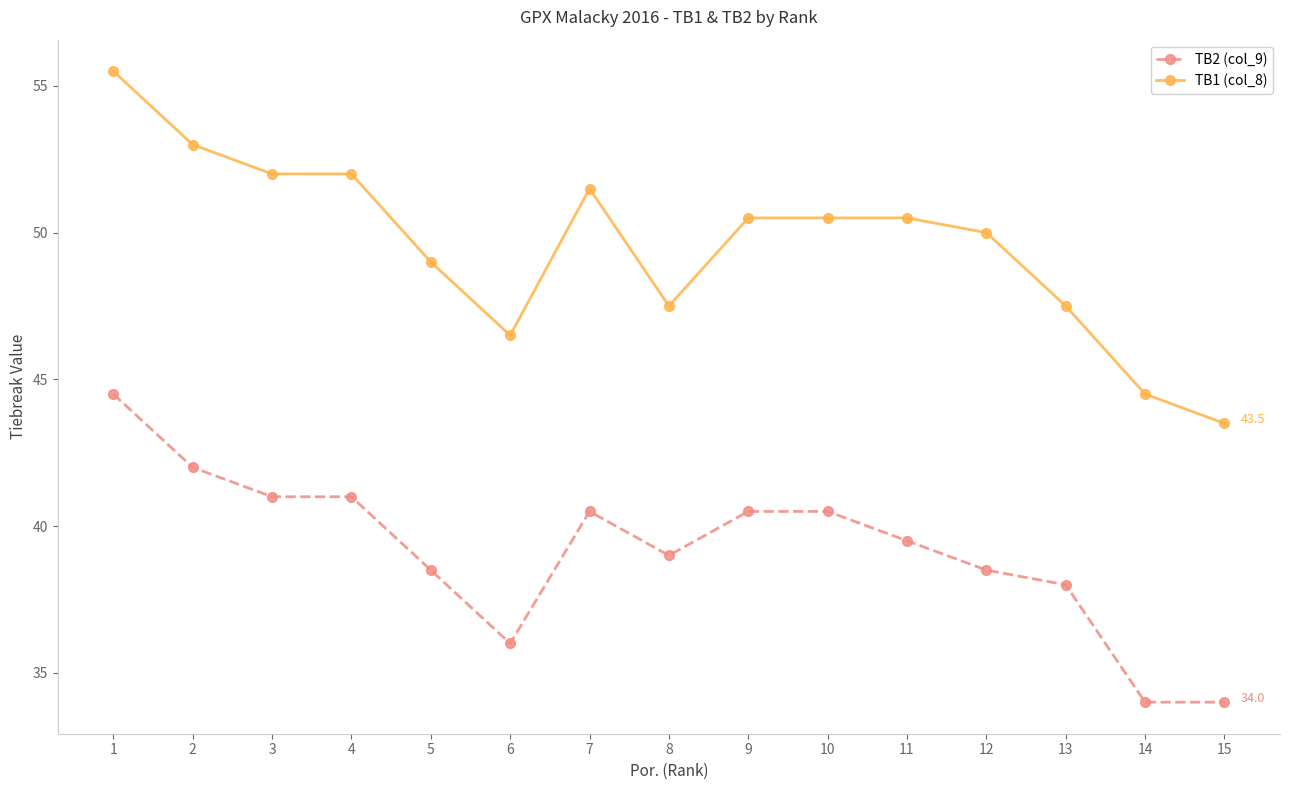

What is the difference between the maximum and minimum values in the TB2 (col_9) series?

10.5